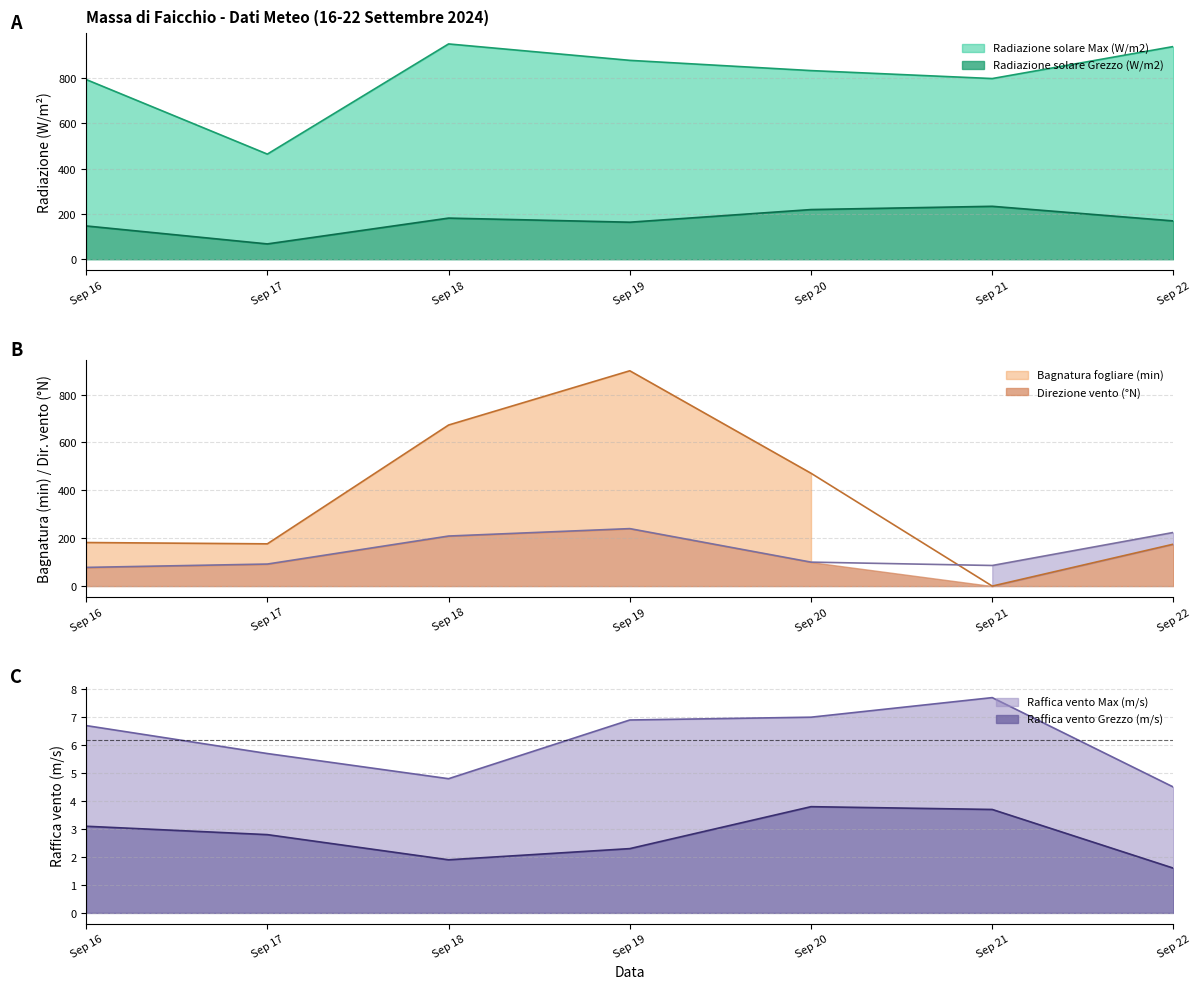

What is the difference between the Radiazione solare Max (W/m2) values at Sep 22 and Sep 17?

475.2